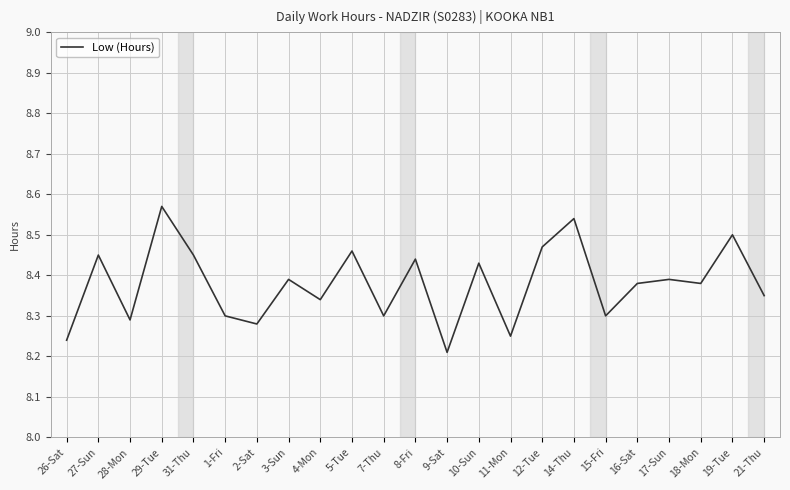

The value at 4-Mon is 10.8. True or false?

False